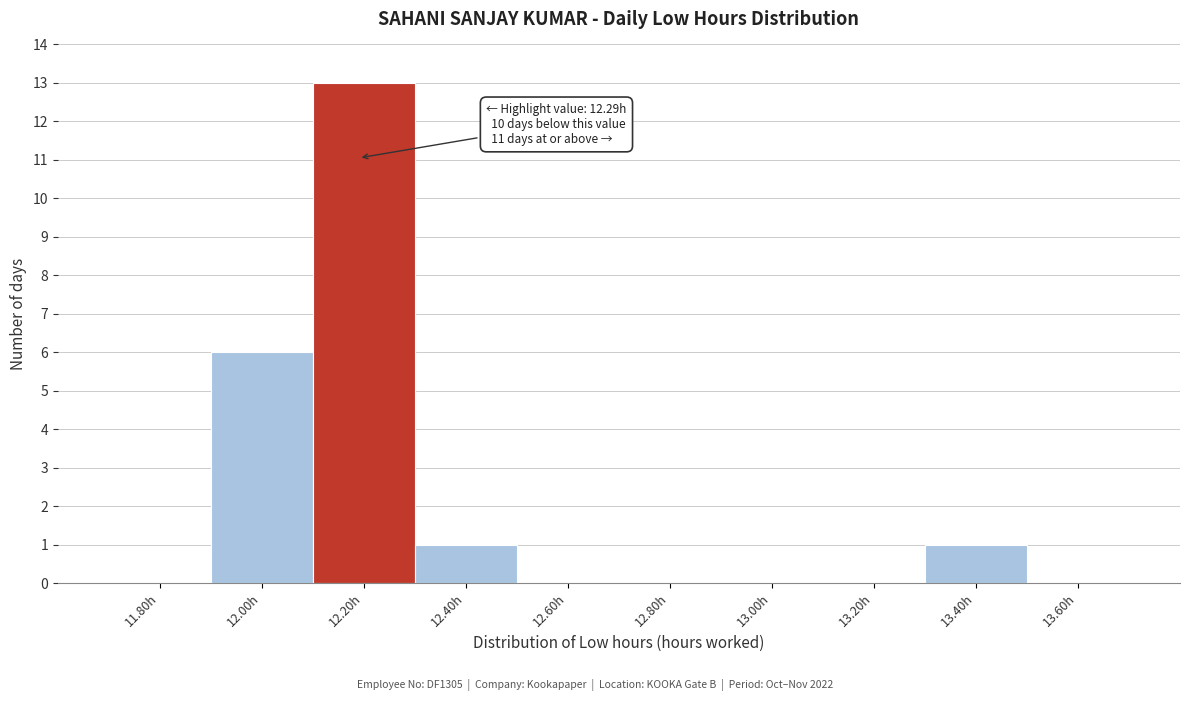

Reading left to right, extract all data points from this chart.

11.80h=0	12.00h=6	12.20h=13	12.40h=1	12.60h=0	12.80h=0	13.00h=0	13.20h=0	13.40h=1	13.60h=0